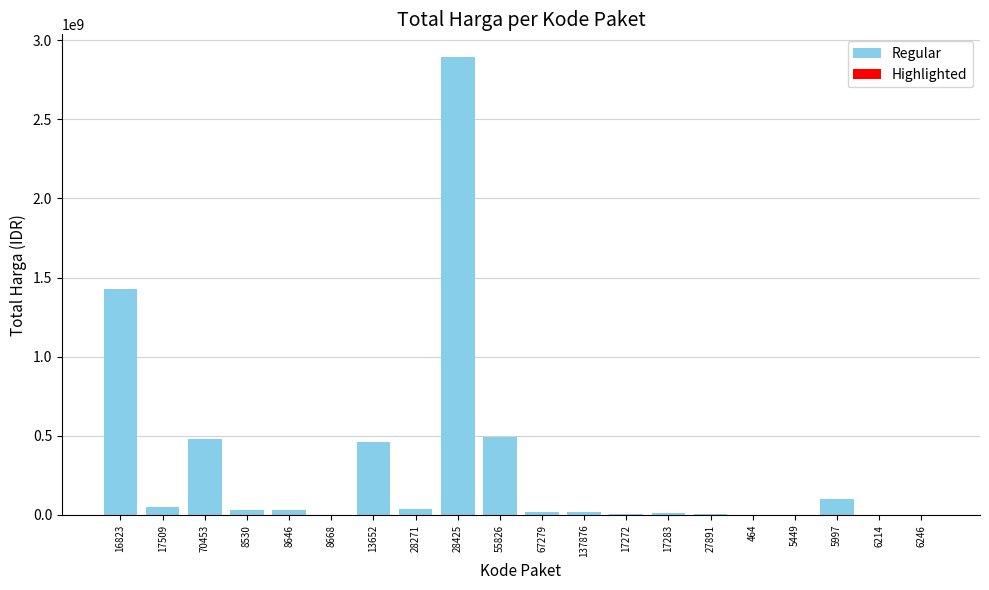

Is it true that the value at 16823 is 2398197211?

False